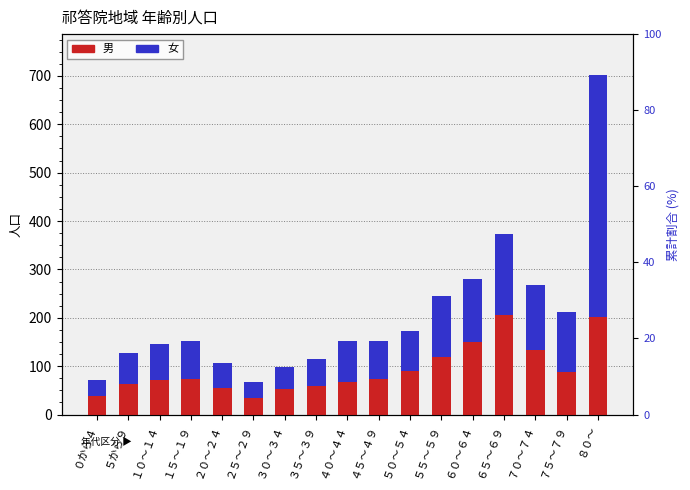

Rank the series by their maximum value, from highest to lowest.

女 (percentile rank), 男 (transformed count)